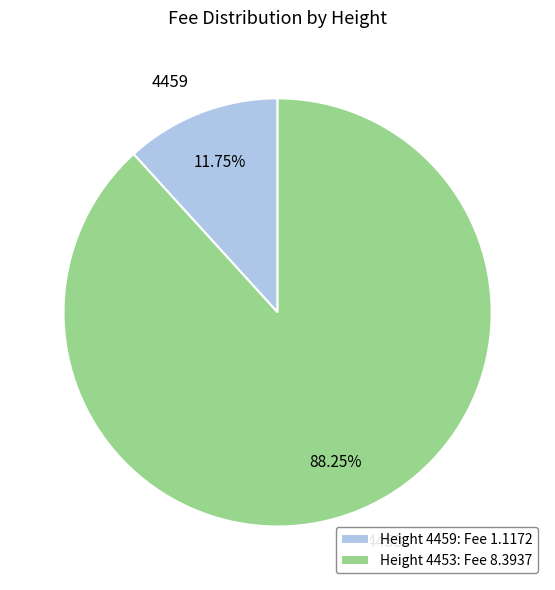

Between 4459 and 4453, which is larger?

4453